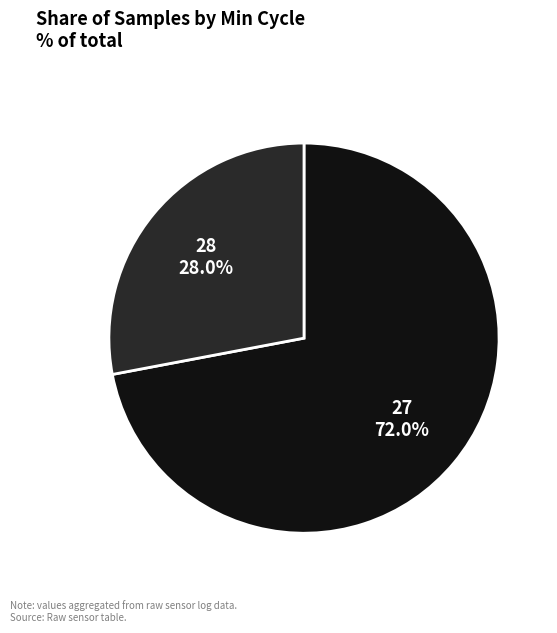

Does any single category account for the majority?

Yes